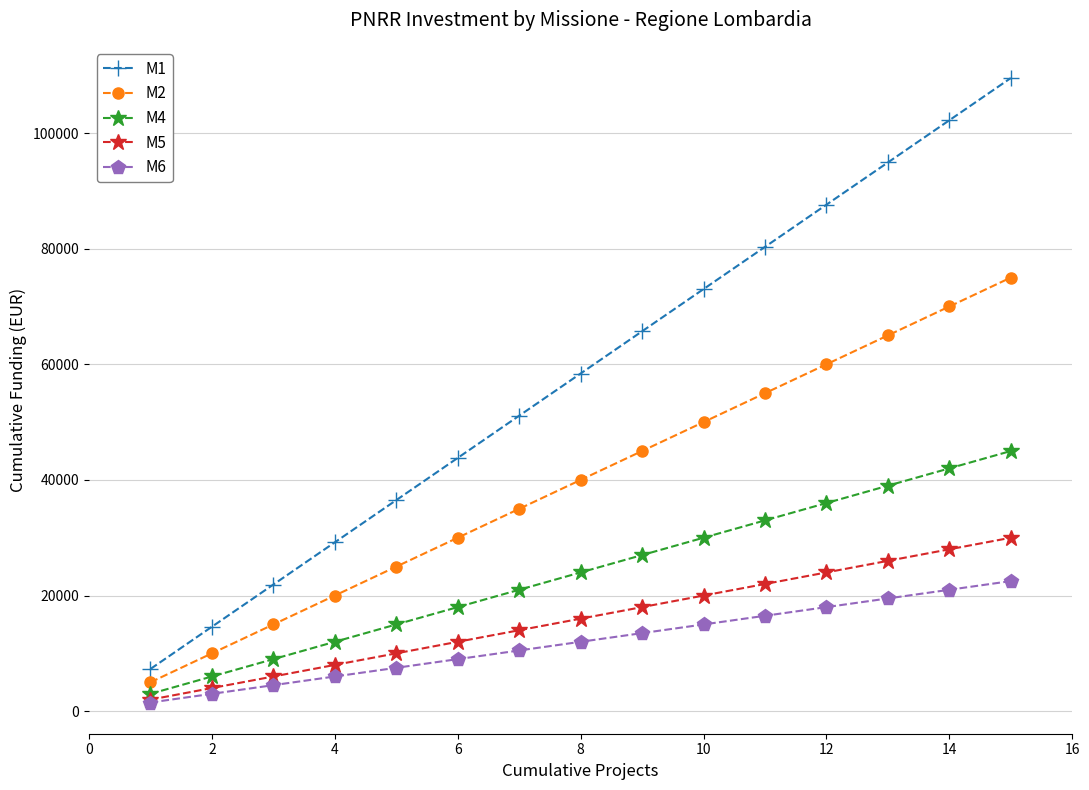

Which series has the widest spread of values?

M1